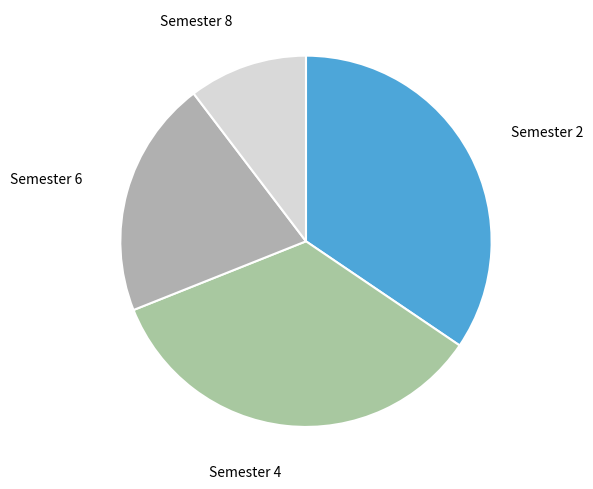

How many slices are in this pie chart?

4